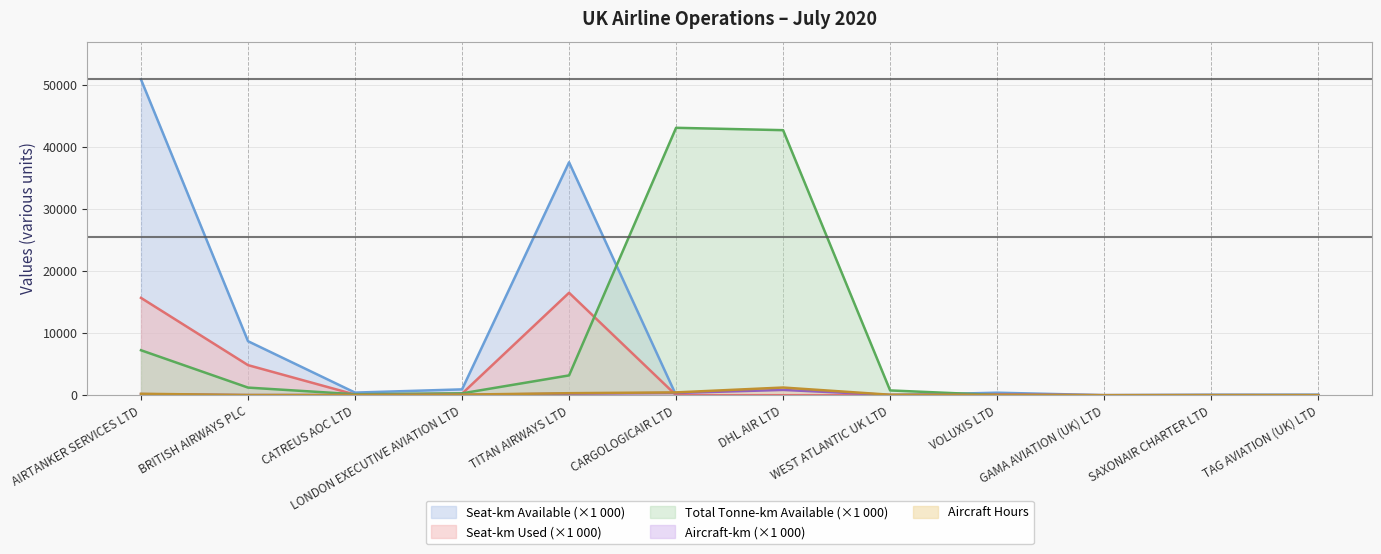

How many times do total_tonne_km_available_x1000 and aircraft_hours cross each other?

2